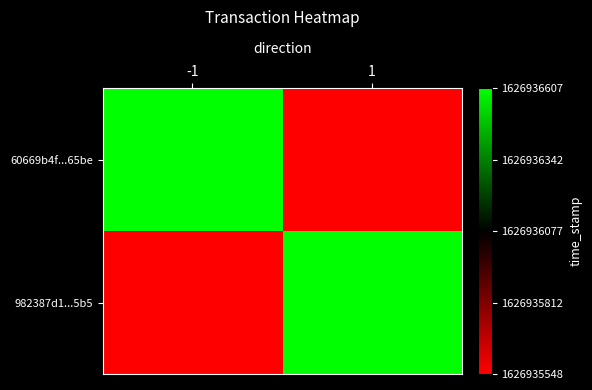

At which category does the chart reach its minimum across all series?

1